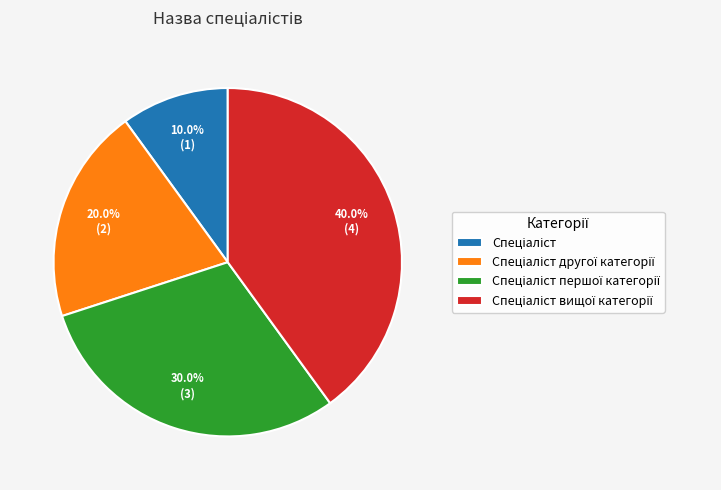

How many slices are in this pie chart?

4